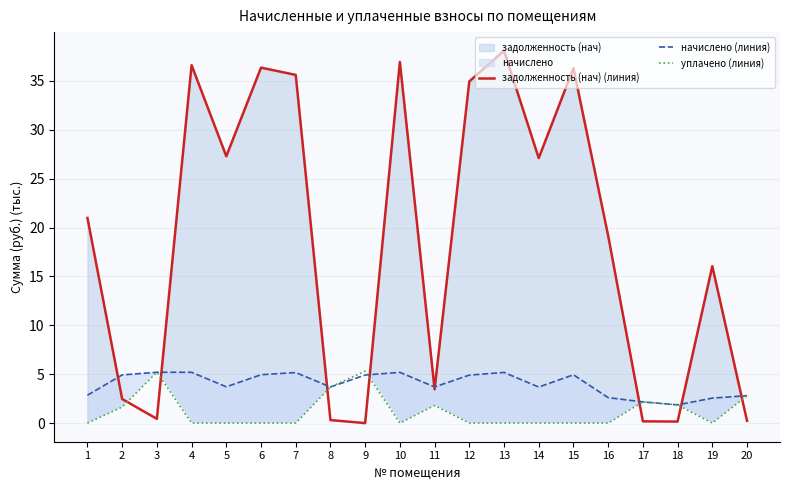

How many distinct data groups are displayed?

3